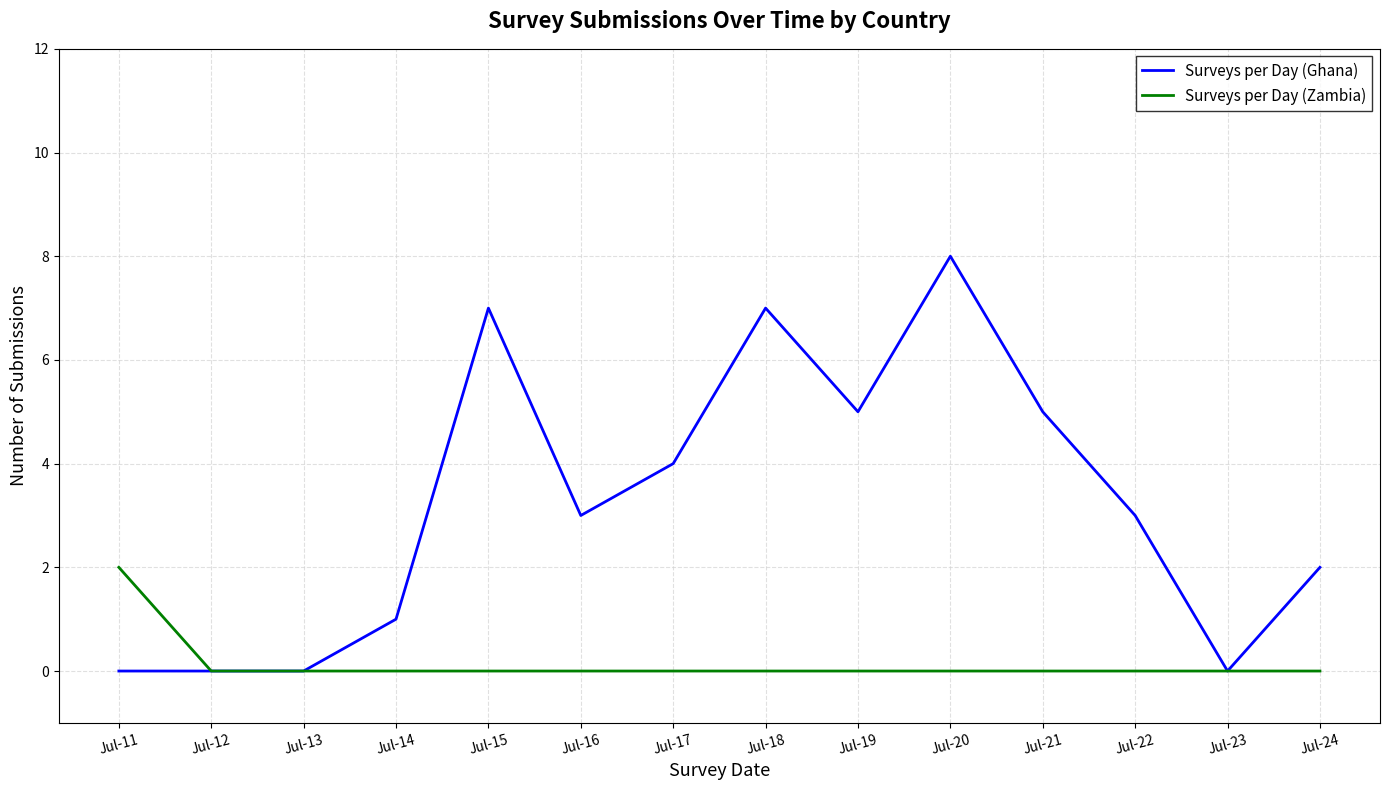

What is the difference between the highest and lowest values at Jul-20?

8